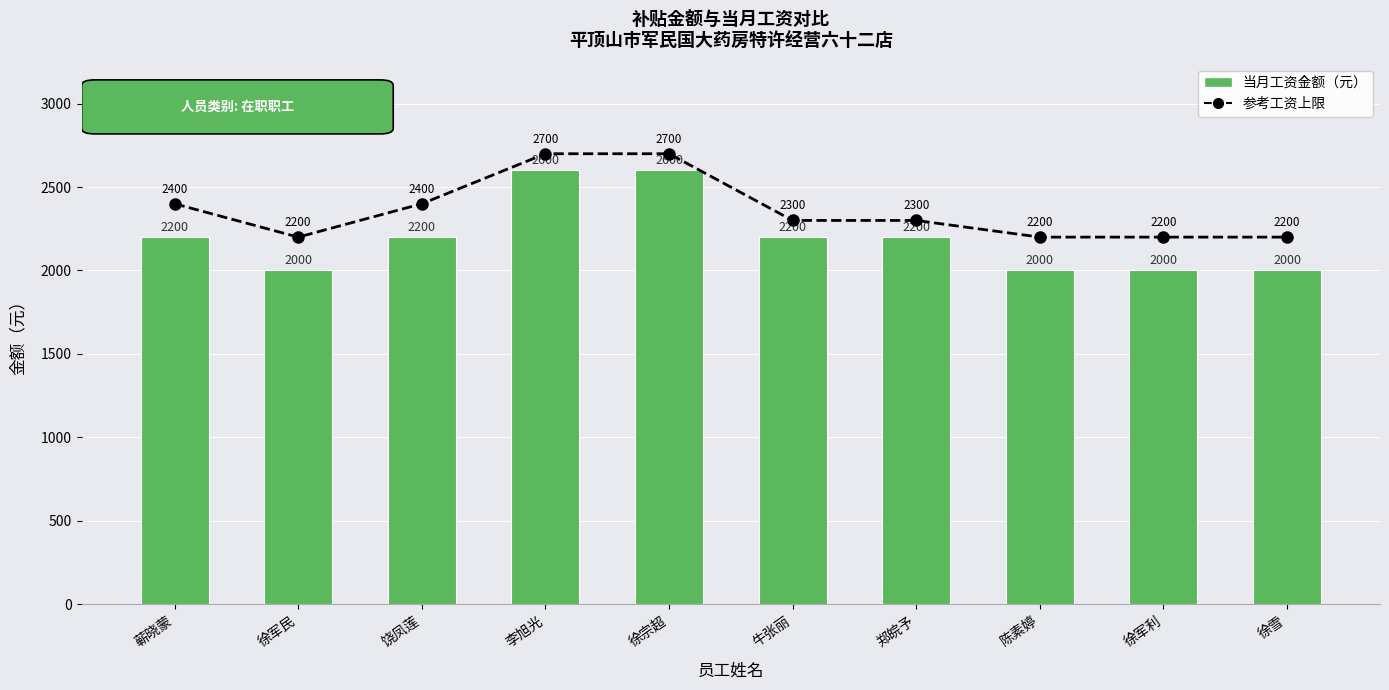

Count the number of data series in this chart.

2